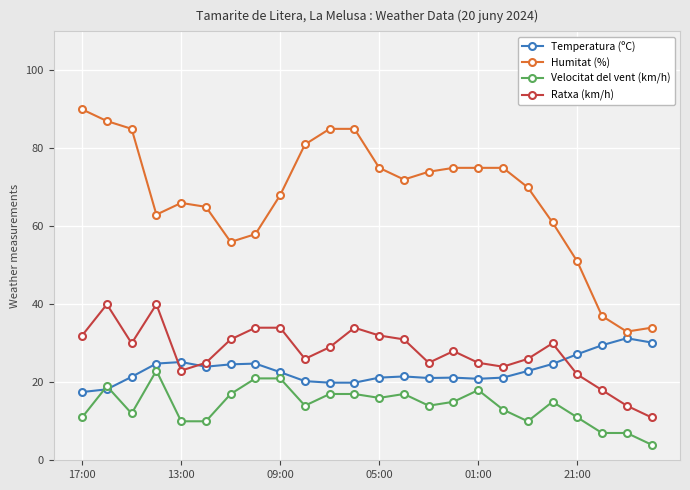

Which series has the largest total across all categories?

Humitat (%)